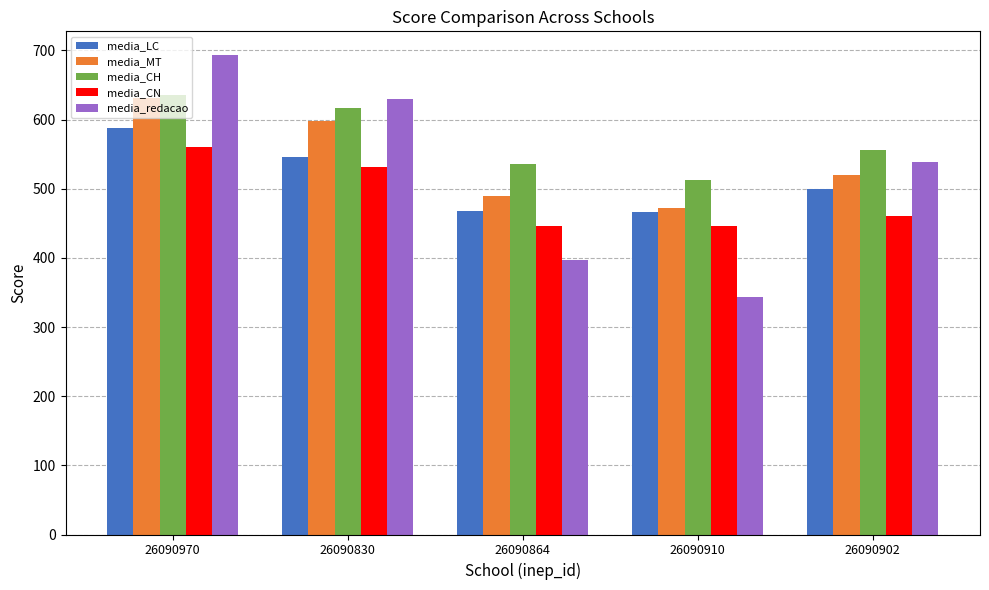

Is it true that media_redacao equals 524.2 at 26090910?

False